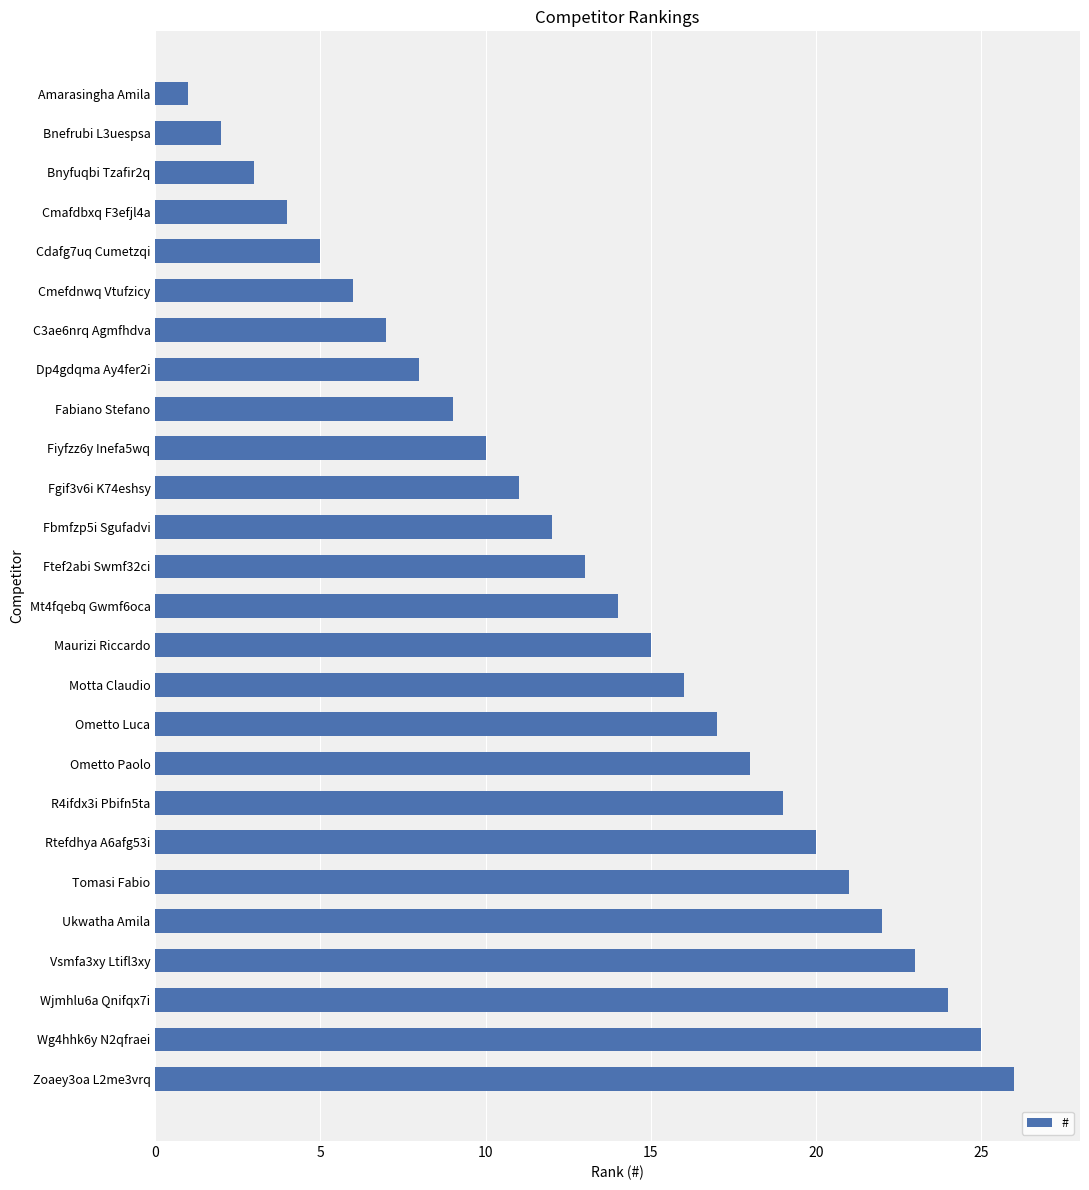

What is the change in value from Bnefrubi L3uespsa to Wg4hhk6y N2qfraei?

+23